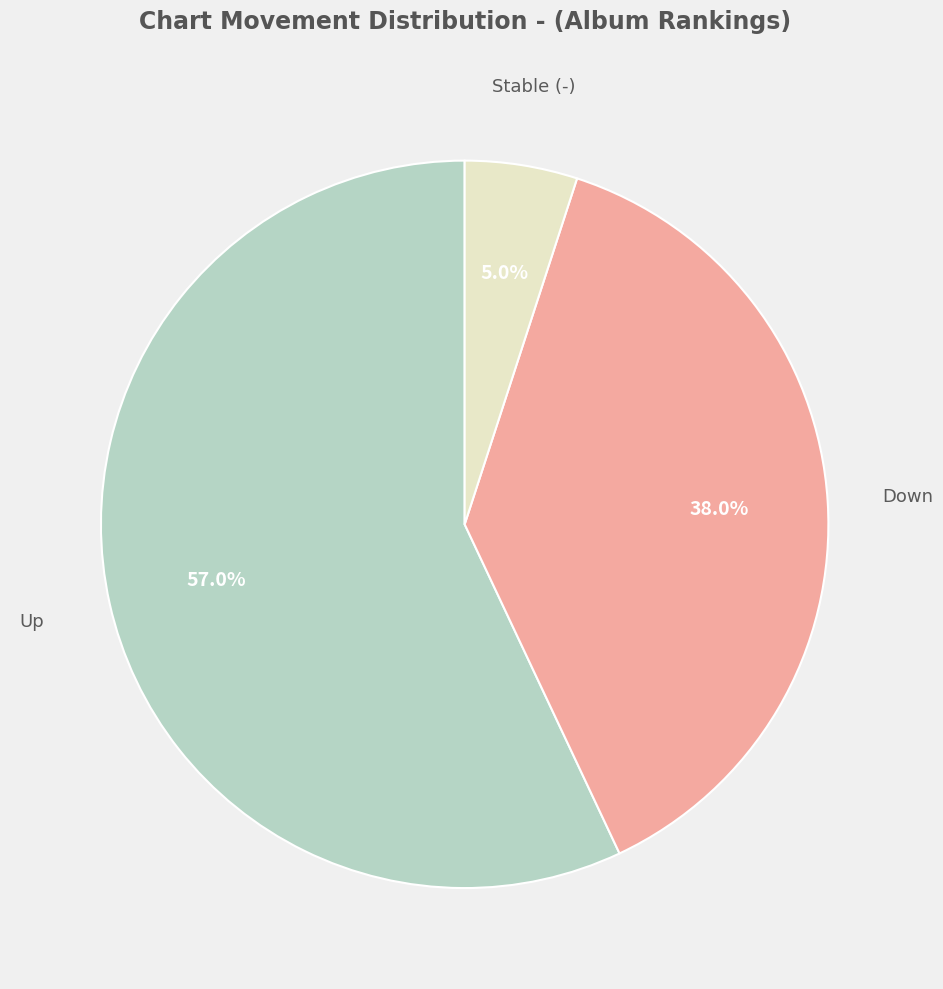

Is there any slice that represents more than half of the pie?

Yes